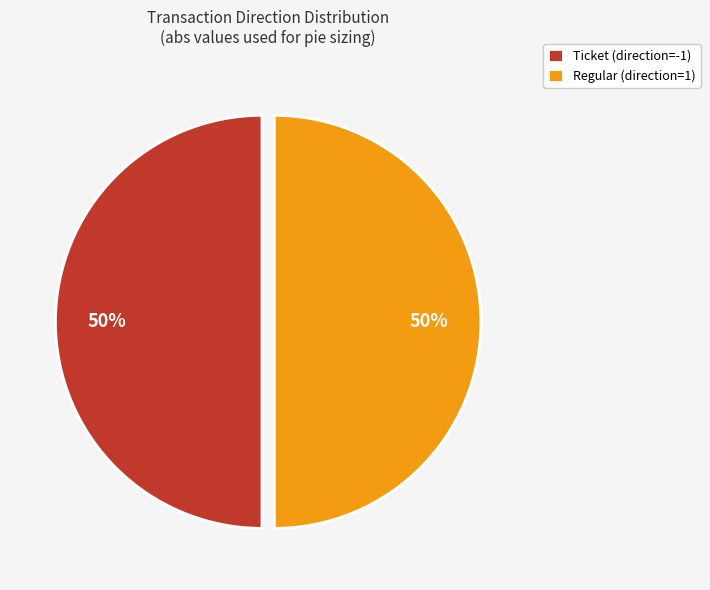

Combined, do Ticket (direction=-1) and Regular (direction=1) account for over 50%?

Yes